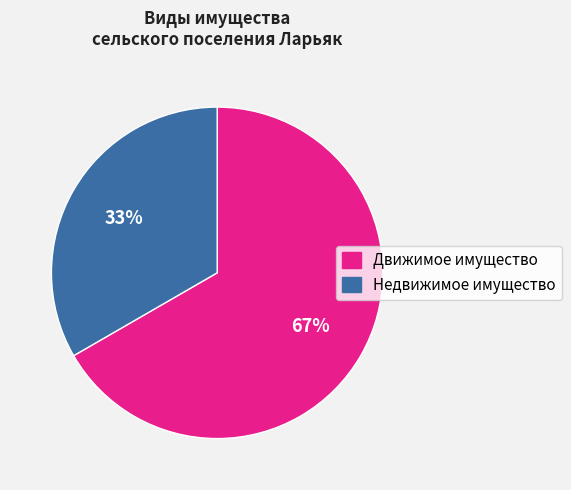

Does any single category account for the majority?

Yes